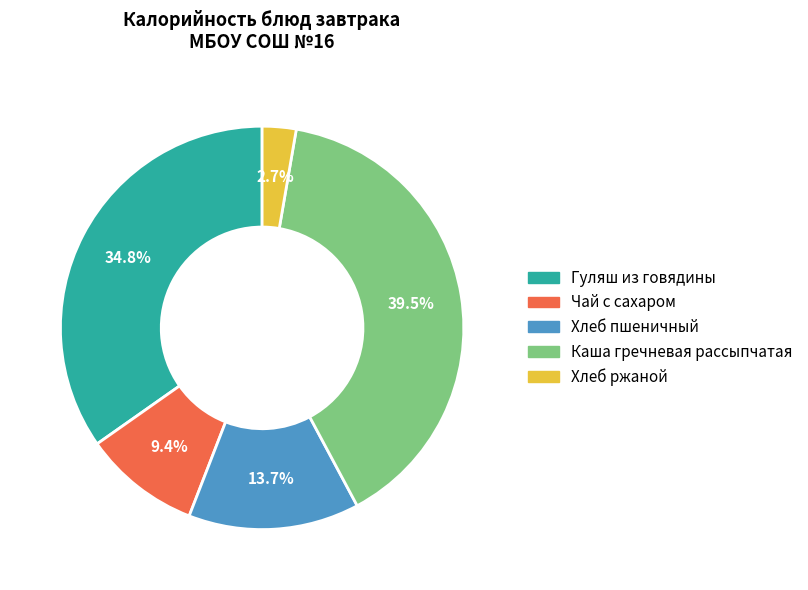

Does Каша гречневая рассыпчатая account for over 50% of the chart?

No